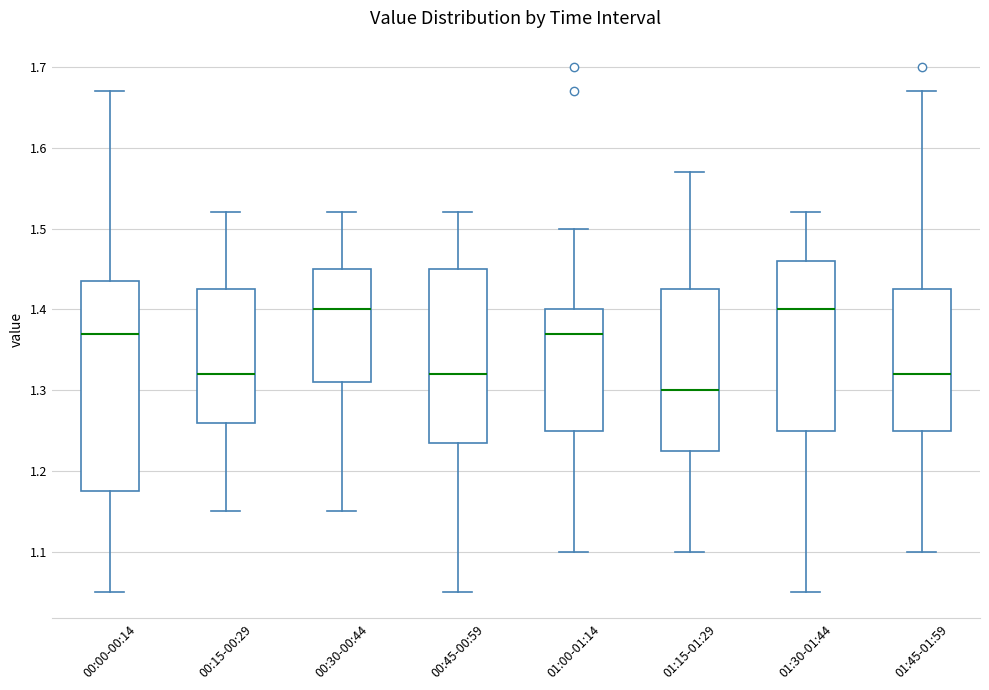

Reading left to right, transcribe this box plot: for each box, give where its median line is, the range the box spans, and where its two whiskers end, as read against the y-axis. The values are not printed on the chart, so give them approximately, as read against the axis.

00:00-00:14: median 1.37, box 1.18 to 1.44, whiskers 1.05 to 1.67
00:15-00:29: median 1.32, box 1.26 to 1.43, whiskers 1.15 to 1.52
00:30-00:44: median 1.40, box 1.31 to 1.45, whiskers 1.15 to 1.52
00:45-00:59: median 1.32, box 1.24 to 1.45, whiskers 1.05 to 1.52
01:00-01:14: median 1.37, box 1.25 to 1.40, whiskers 1.10 to 1.50
01:15-01:29: median 1.30, box 1.23 to 1.43, whiskers 1.10 to 1.57
01:30-01:44: median 1.40, box 1.25 to 1.46, whiskers 1.05 to 1.52
01:45-01:59: median 1.32, box 1.25 to 1.43, whiskers 1.10 to 1.67